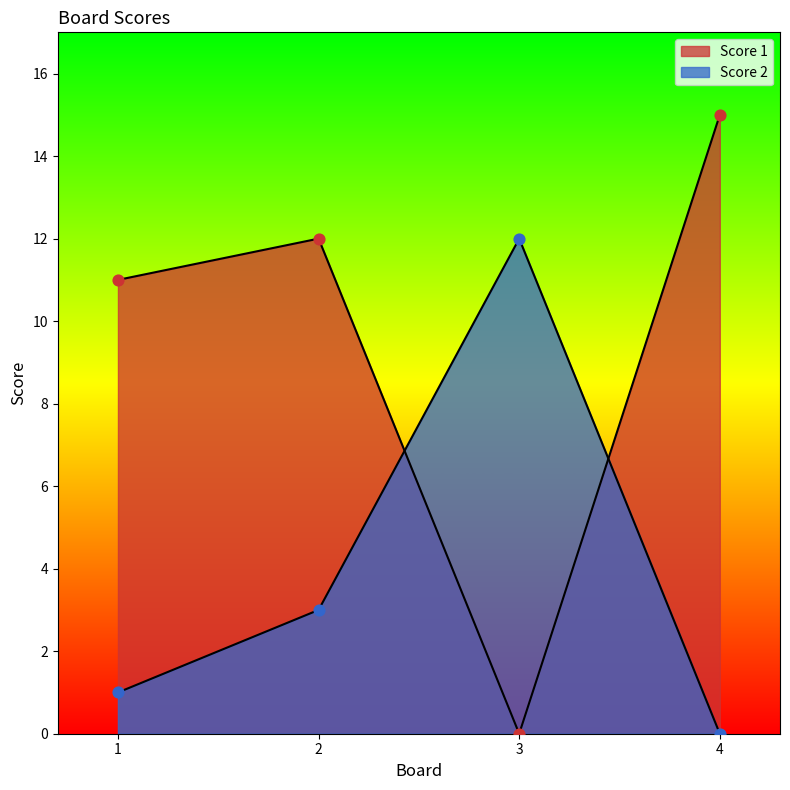

Which series has the largest total across all categories?

Score 1